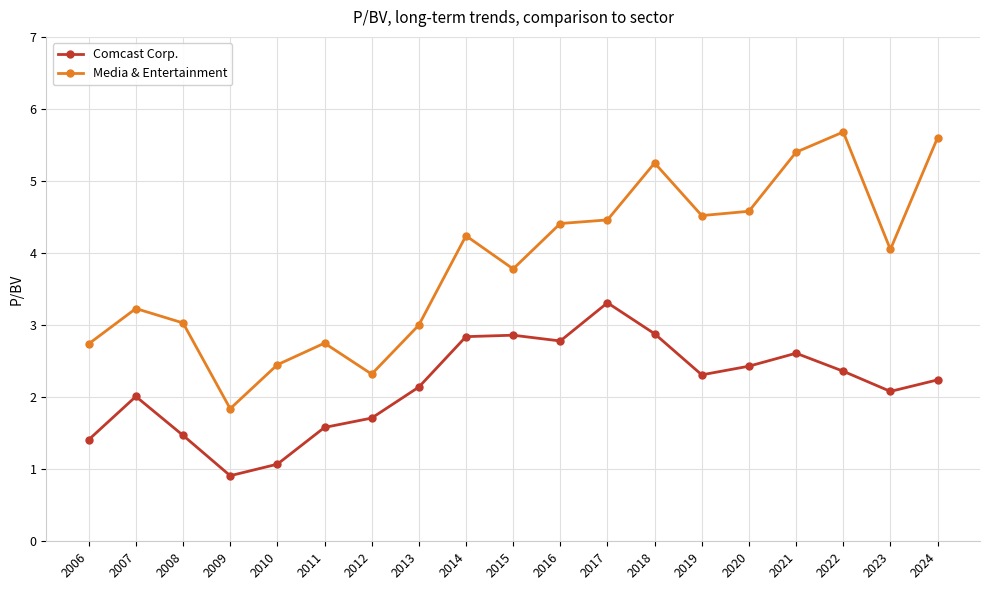

Is the value of Media & Entertainment at 2006 greater than the value of Comcast Corp. at 2011?

Yes